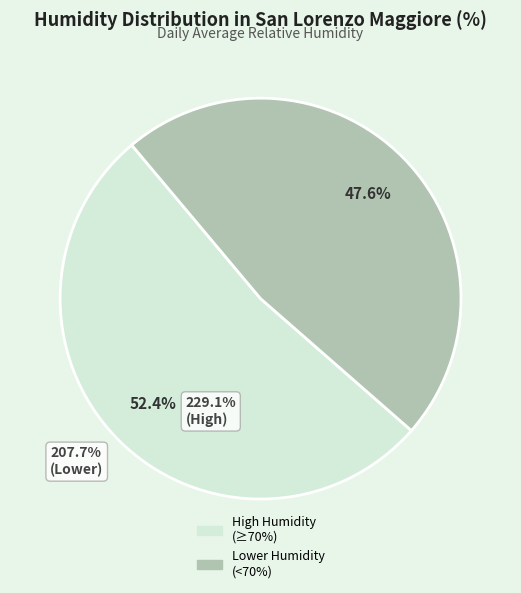

To the nearest percent, what is the average slice percentage?

50%